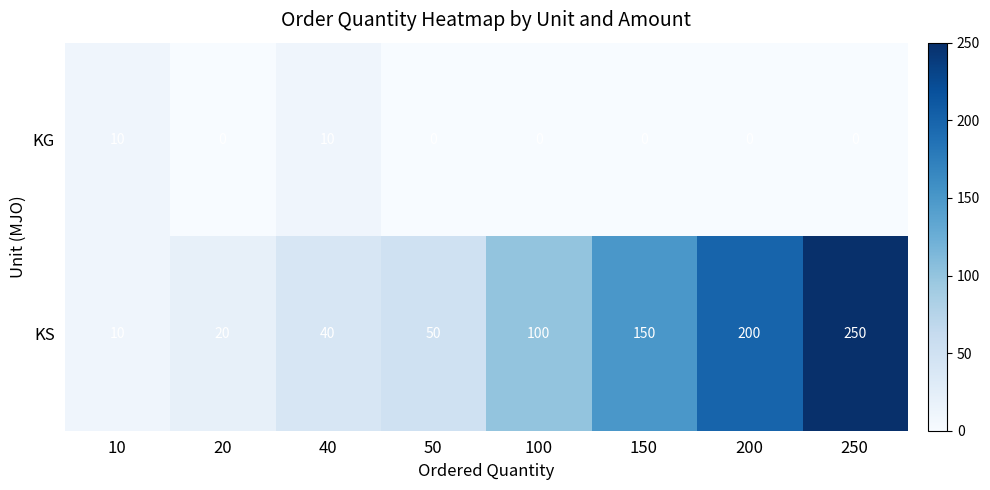

List the series in order of their overall mean, highest first.

KS, KG